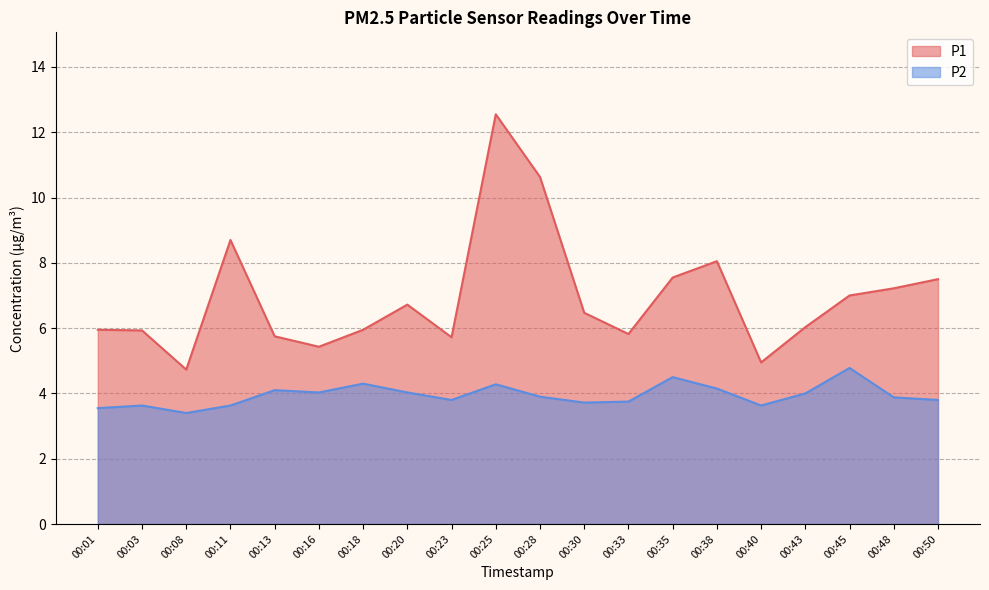

Rank the categories by P1 value from highest to lowest.

00:25, 00:28, 00:11, 00:38, 00:35, 00:50, 00:48, 00:45, 00:20, 00:30, 00:43, 00:01, 00:18, 00:03, 00:33, 00:13, 00:23, 00:16, 00:40, 00:08